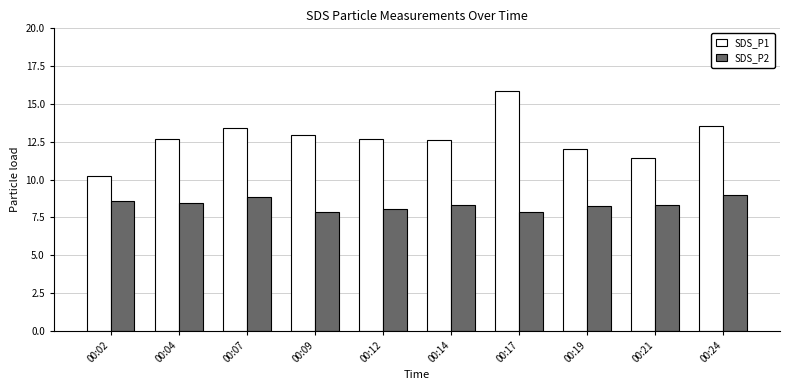

List the series in order of their peak value, highest first.

SDS_P1, SDS_P2